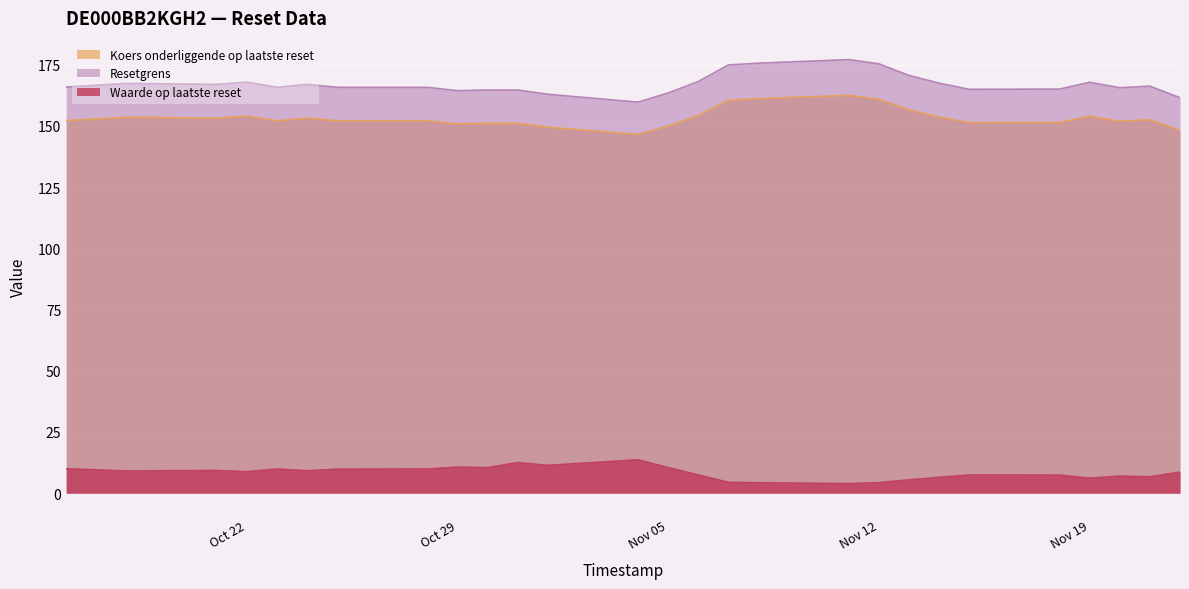

Which series has the widest spread of values?

Resetgrens